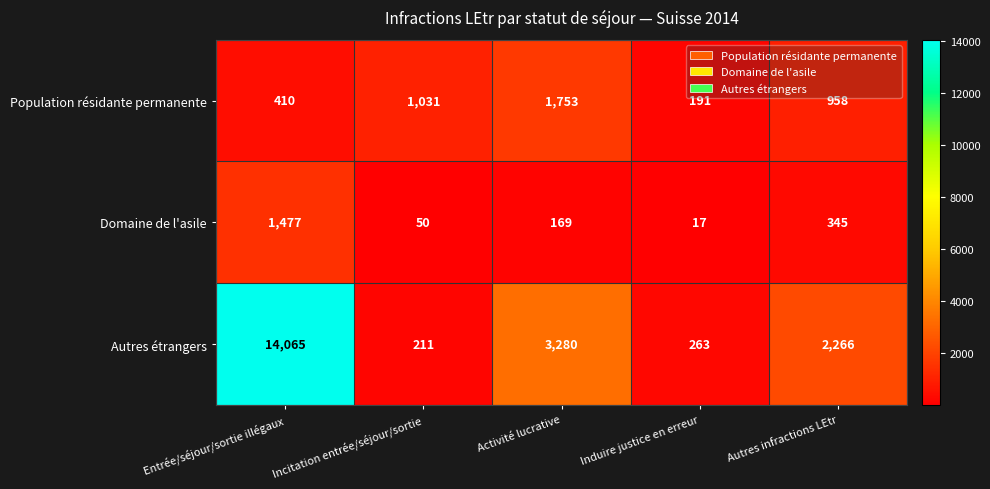

What is the total value across all series at Incitation entrée/séjour/sortie?

1292